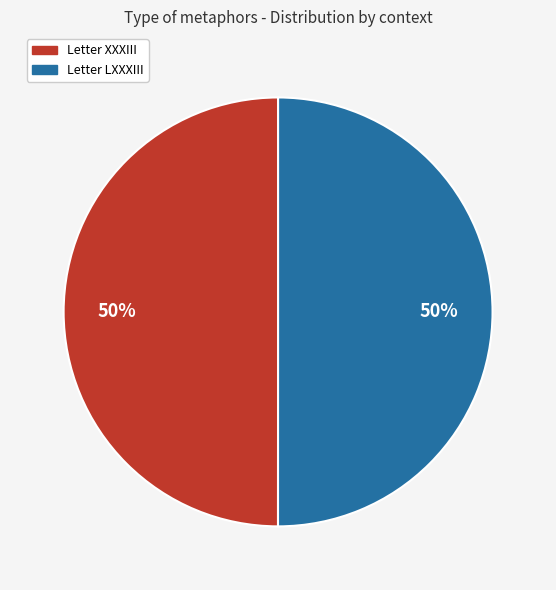

What is the ratio of the value at Letter LXXXIII to the value at Letter XXXIII?

1.0